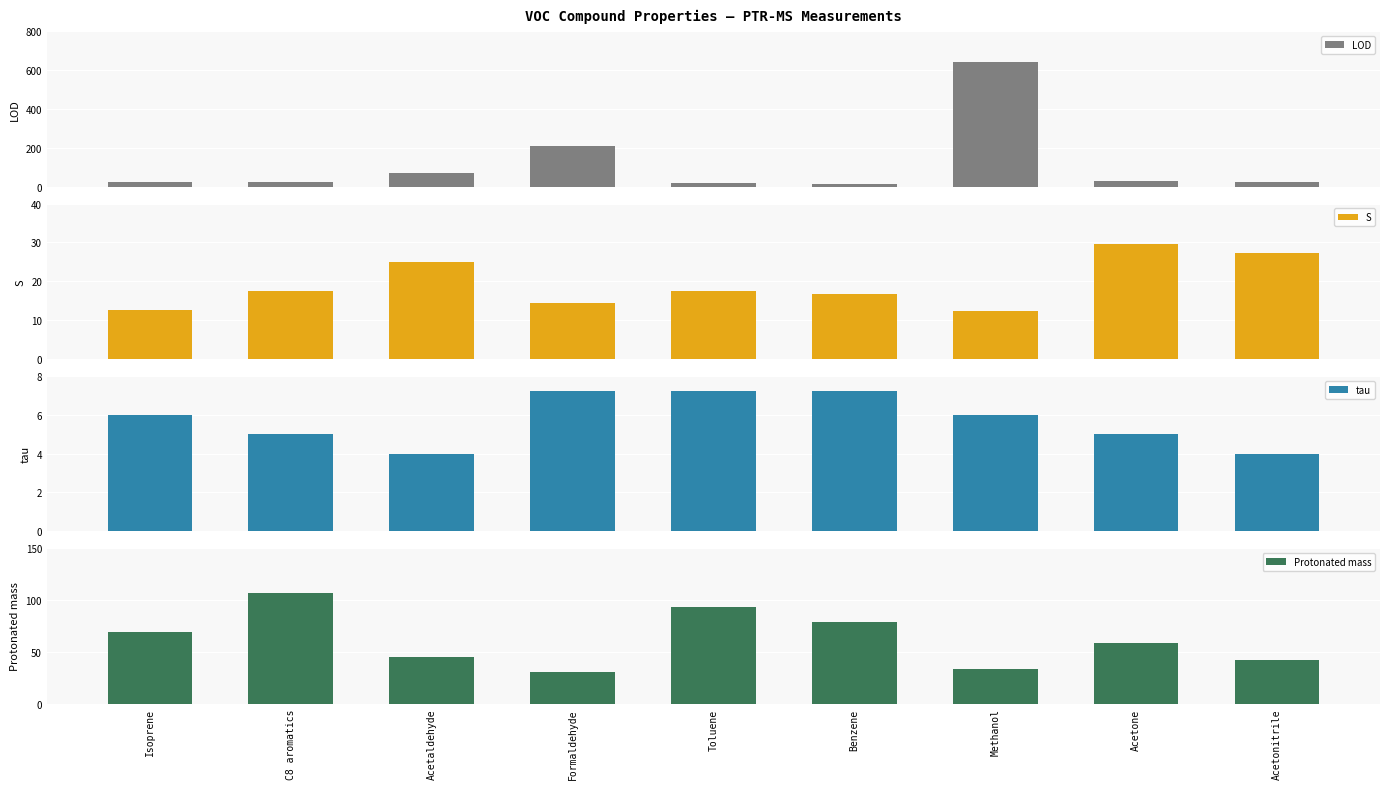

What is the difference between the second highest and minimum values in the Protonated mass series?

62